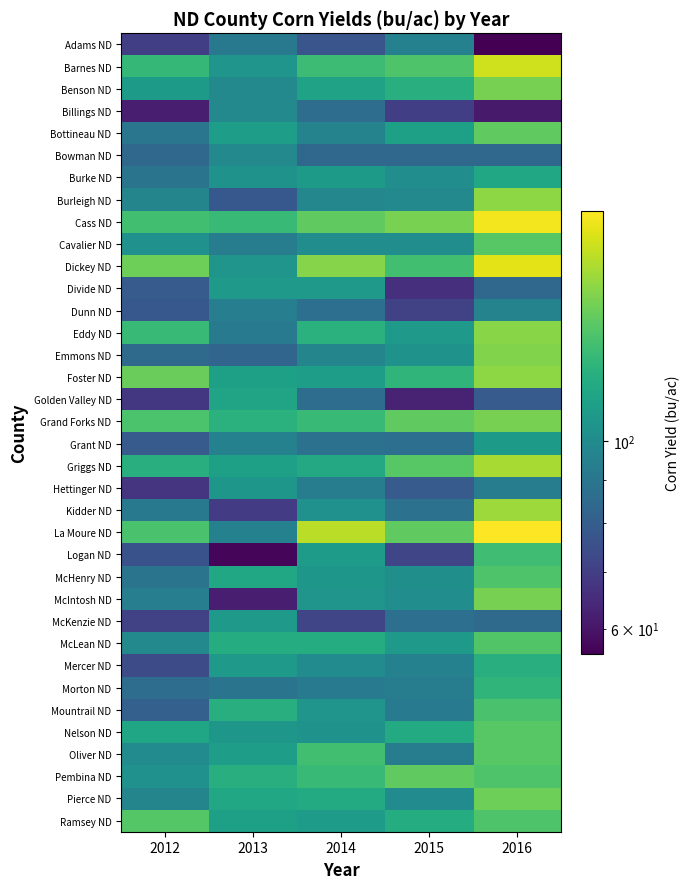

Reading right to left, what are all the values shown in this chart?

Adams ND: 2016=56	2015=95	2014=77	2013=91	2012=70
Barnes ND: 2016=171	2015=134	2014=128	2013=105	2012=125
Benson ND: 2016=146	2015=120	2014=112	2013=99	2012=108
Billings ND: 2016=61	2015=70	2014=86	2013=99	2012=62
Bottineau ND: 2016=139	2015=111	2014=96	2013=110	2012=90
Bowman ND: 2016=84	2015=84	2014=84	2013=99	2012=84
Burke ND: 2016=115	2015=101	2014=108	2013=104	2012=89
Burleigh ND: 2016=152	2015=99	2014=98	2013=78	2012=97
Cass ND: 2016=183	2015=147	2014=139	2013=126	2012=130
Cavalier ND: 2016=137	2015=101	2014=101	2013=93	2012=103
Dickey ND: 2016=178	2015=130	2014=150	2013=105	2012=143
Divide ND: 2016=84	2015=66	2014=107	2013=107	2012=79
Dunn ND: 2016=96	2015=71	2014=87	2013=94	2012=78
Eddy ND: 2016=151	2015=107	2014=121	2013=92	2012=127
Emmons ND: 2016=149	2015=104	2014=97	2013=83	2012=85
Foster ND: 2016=152	2015=123	2014=110	2013=111	2012=142
Golden Valley ND: 2016=79	2015=63	2014=86	2013=113	2012=68
Grand Forks ND: 2016=146	2015=139	2014=126	2013=121	2012=133
Grant ND: 2016=108	2015=87	2014=88	2013=95	2012=79
Griggs ND: 2016=160	2015=137	2014=116	2013=111	2012=120
Hettinger ND: 2016=93	2015=79	2014=93	2013=106	2012=67
Kidder ND: 2016=157	2015=88	2014=103	2013=69	2012=91
La Moure ND: 2016=187	2015=139	2014=165	2013=95	2012=132
Logan ND: 2016=129	2015=72	2014=109	2013=57	2012=76
McHenry ND: 2016=134	2015=102	2014=106	2013=115	2012=89
McIntosh ND: 2016=146	2015=101	2014=105	2013=62	2012=94
McKenzie ND: 2016=85	2015=87	2014=72	2013=107	2012=71
McLean ND: 2016=135	2015=107	2014=118	2013=118	2012=99
Mercer ND: 2016=120	2015=95	2014=100	2013=107	2012=74
Morton ND: 2016=123	2015=93	2014=92	2013=89	2012=86
Mountrail ND: 2016=132	2015=92	2014=105	2013=120	2012=81
Nelson ND: 2016=137	2015=117	2014=104	2013=106	2012=114
Oliver ND: 2016=137	2015=93	2014=130	2013=110	2012=100
Pembina ND: 2016=134	2015=139	2014=127	2013=119	2012=103
Pierce ND: 2016=143	2015=100	2014=117	2013=115	2012=97
Ramsey ND: 2016=134	2015=118	2014=109	2013=111	2012=136